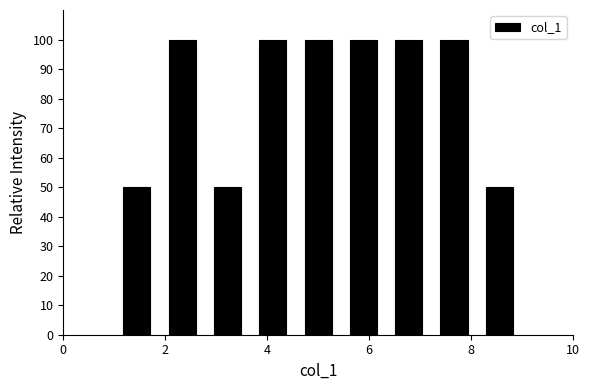

What is the height of the bar covering 3.6 to 4.6 on the x-axis? Neither the bar edges nor the heights are printed on the chart, so give them approximately, as read against the axes.

100